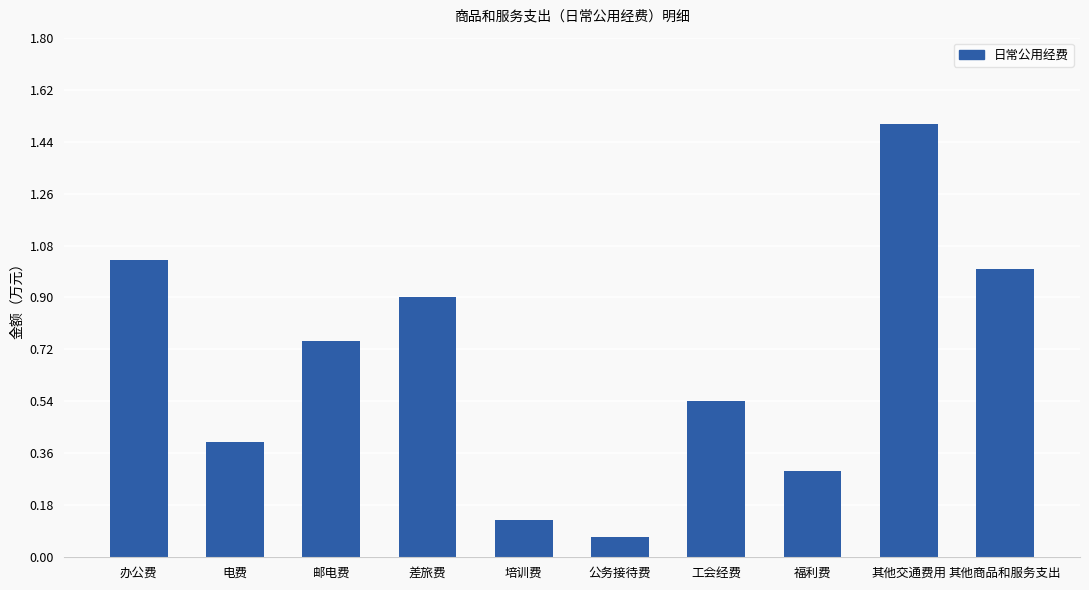

What is the average value?

0.7